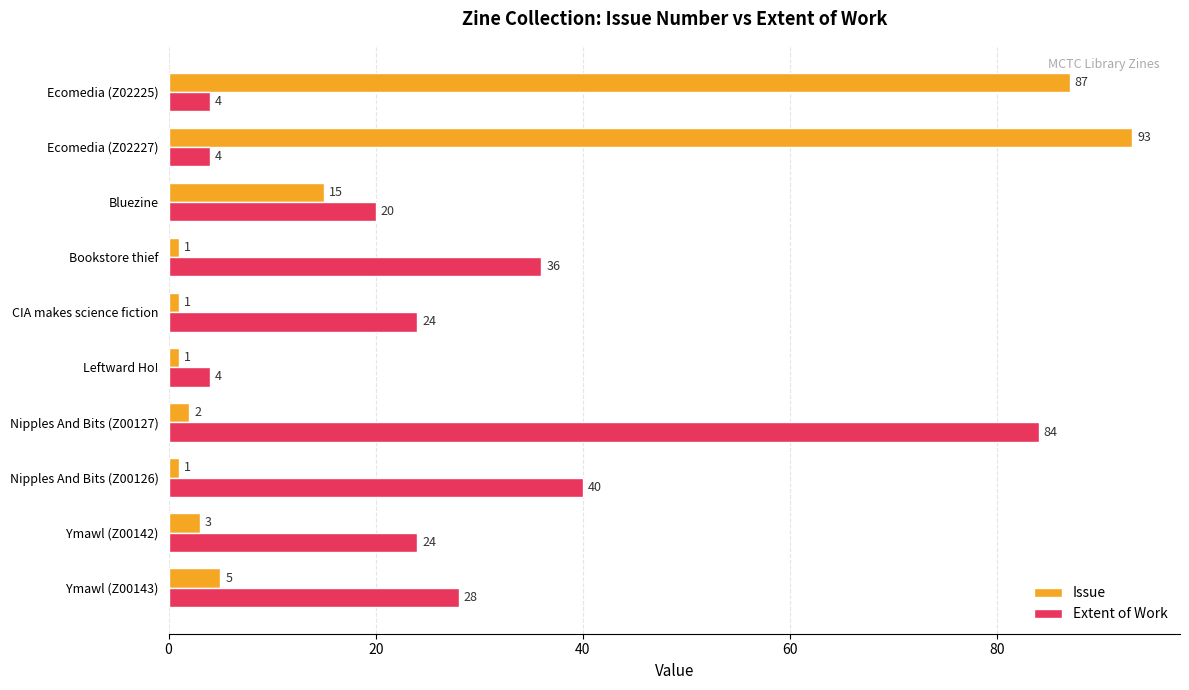

What is the average value of the Extent of Work series?

27